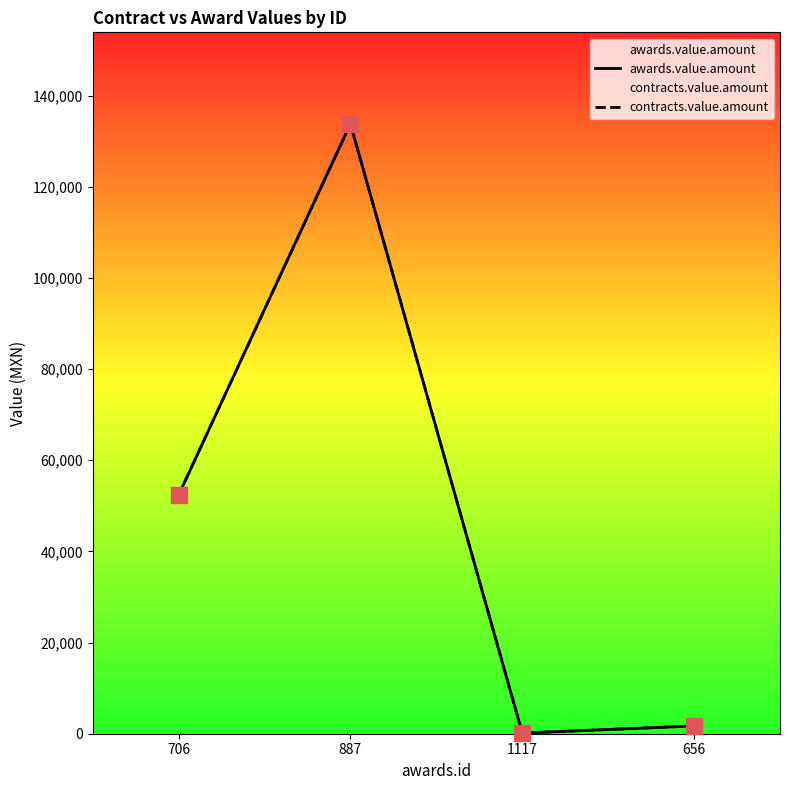

What is the total value across all series at 1117?

299.3